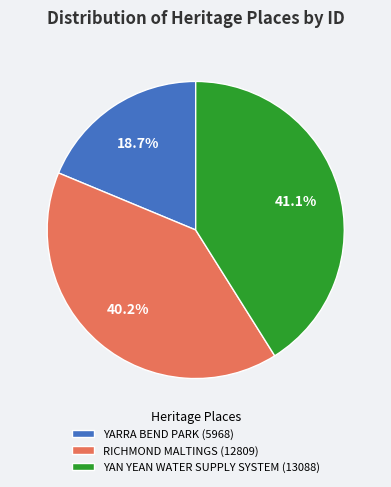

Rank the categories by value from highest to lowest.

YAN YEAN WATER SUPPLY SYSTEM, RICHMOND MALTINGS, YARRA BEND PARK